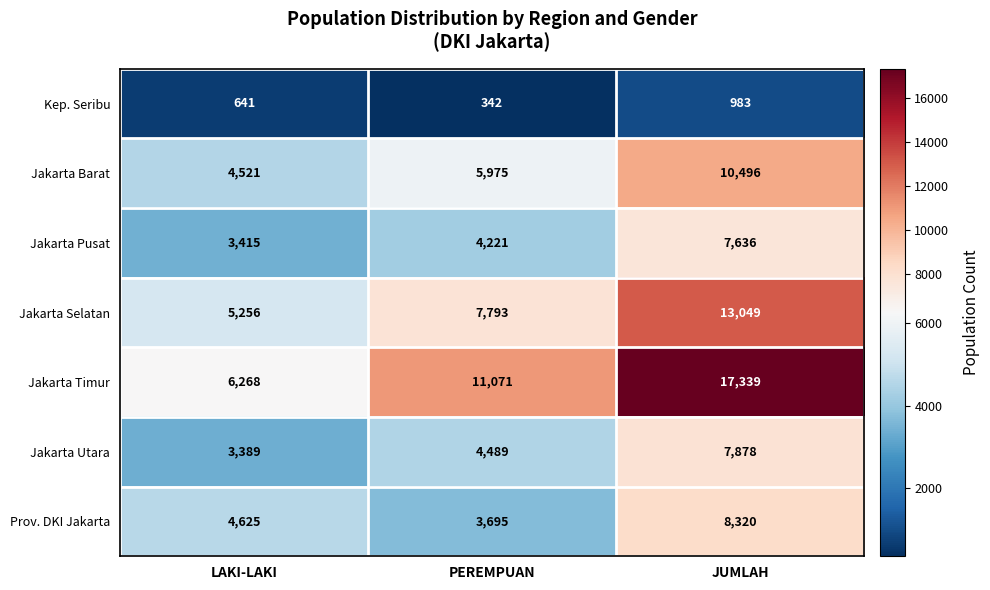

At which category does the chart reach its peak across all series?

JUMLAH